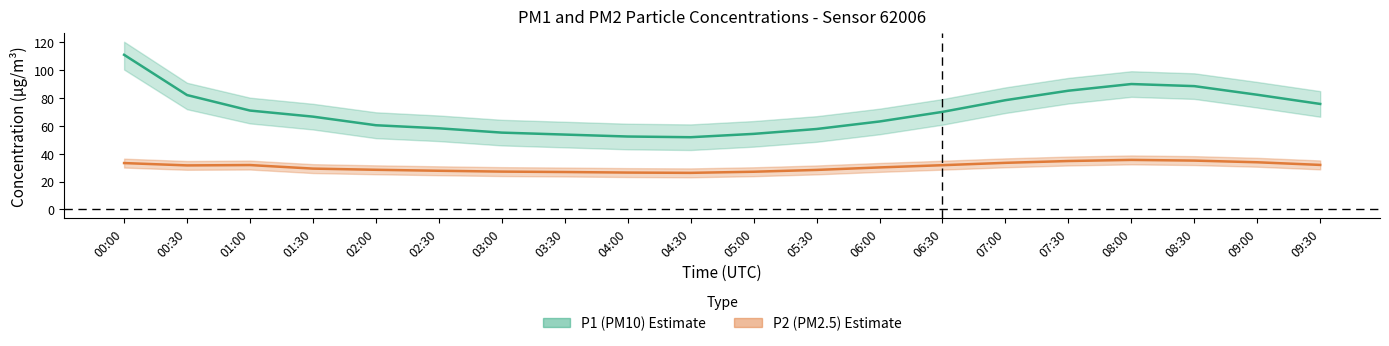

Rank the series by their average value, from highest to lowest.

P1 (PM10), P2 (PM2.5)